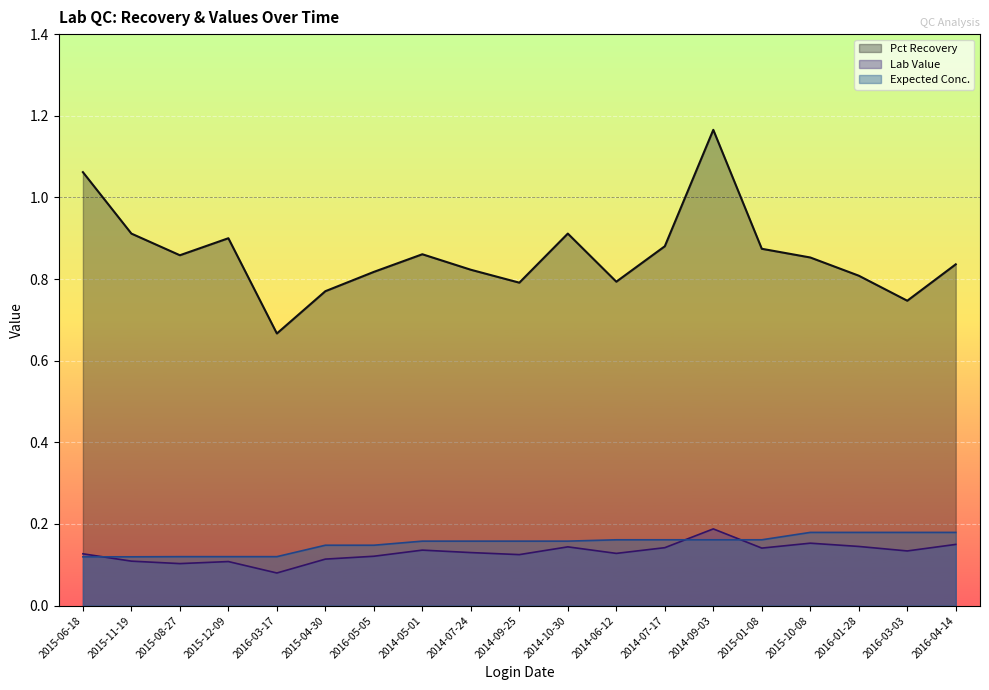

True or false: Expected Conc. and Lab Value intersect in this chart.

True